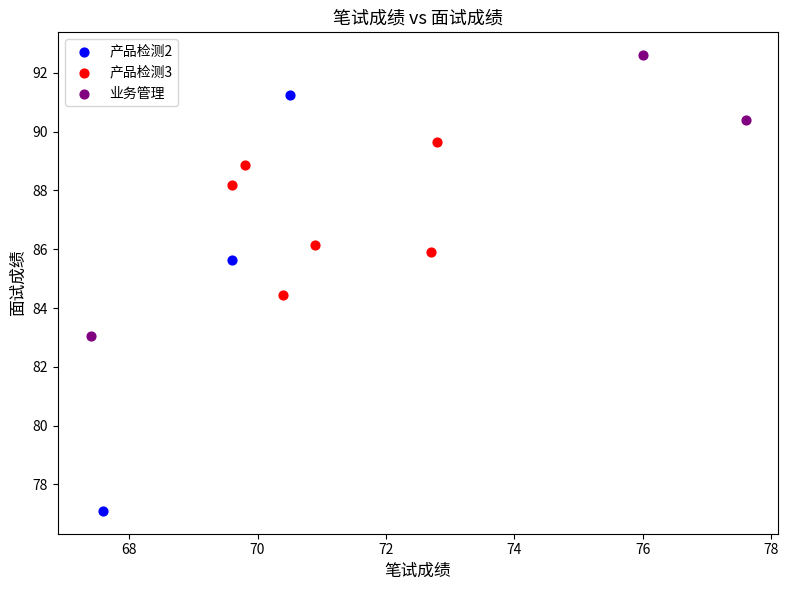

What are all the series names shown in the legend?

产品检测2, 产品检测3, 业务管理